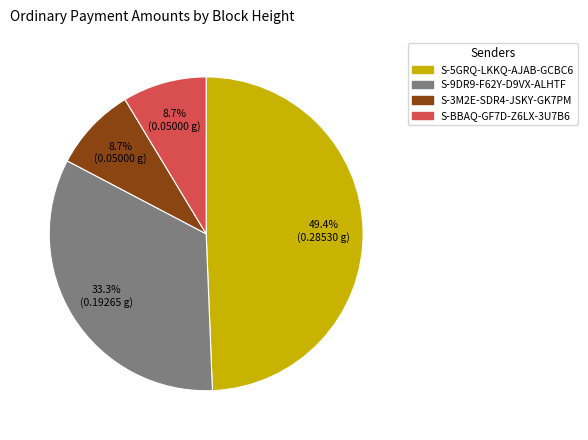

Does any single category account for the majority?

No